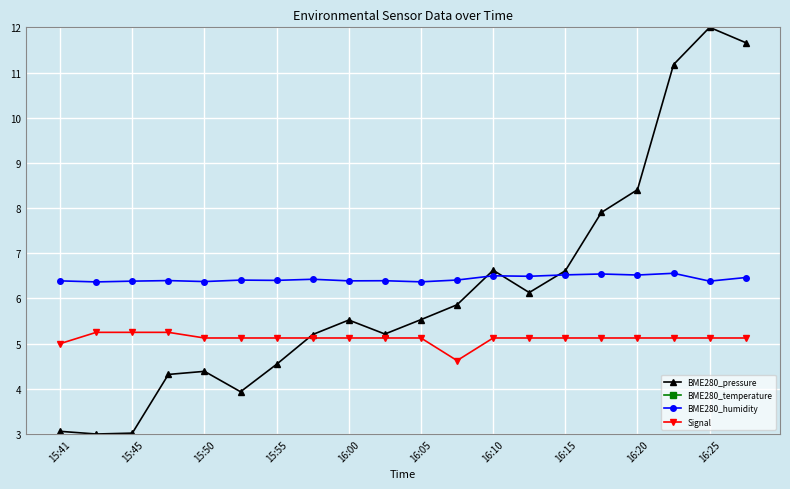

How many BME280_humidity values are between 6 and 7?

20